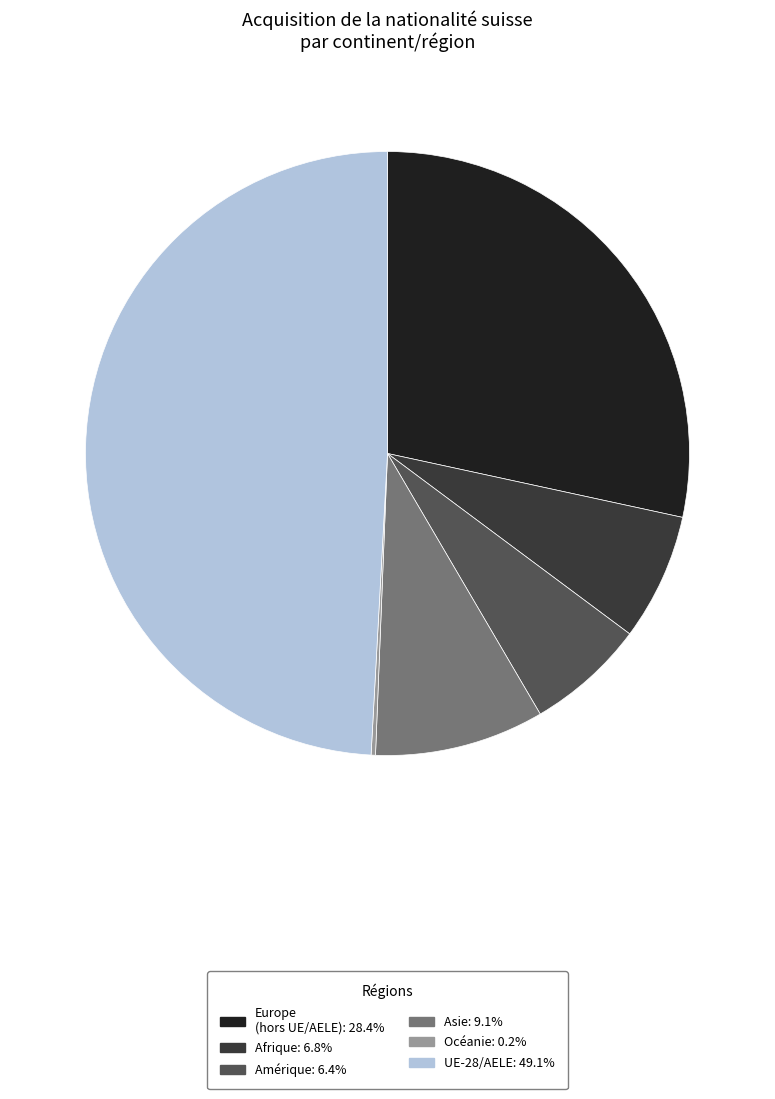

Is there any slice that represents more than half of the pie?

No